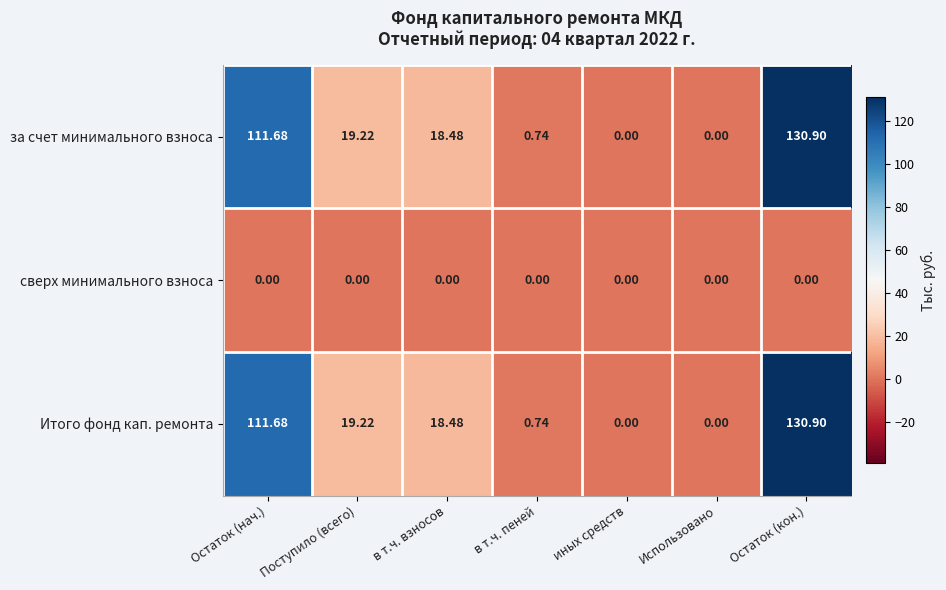

At which category does the chart reach its peak across all series?

Остаток (кон.)